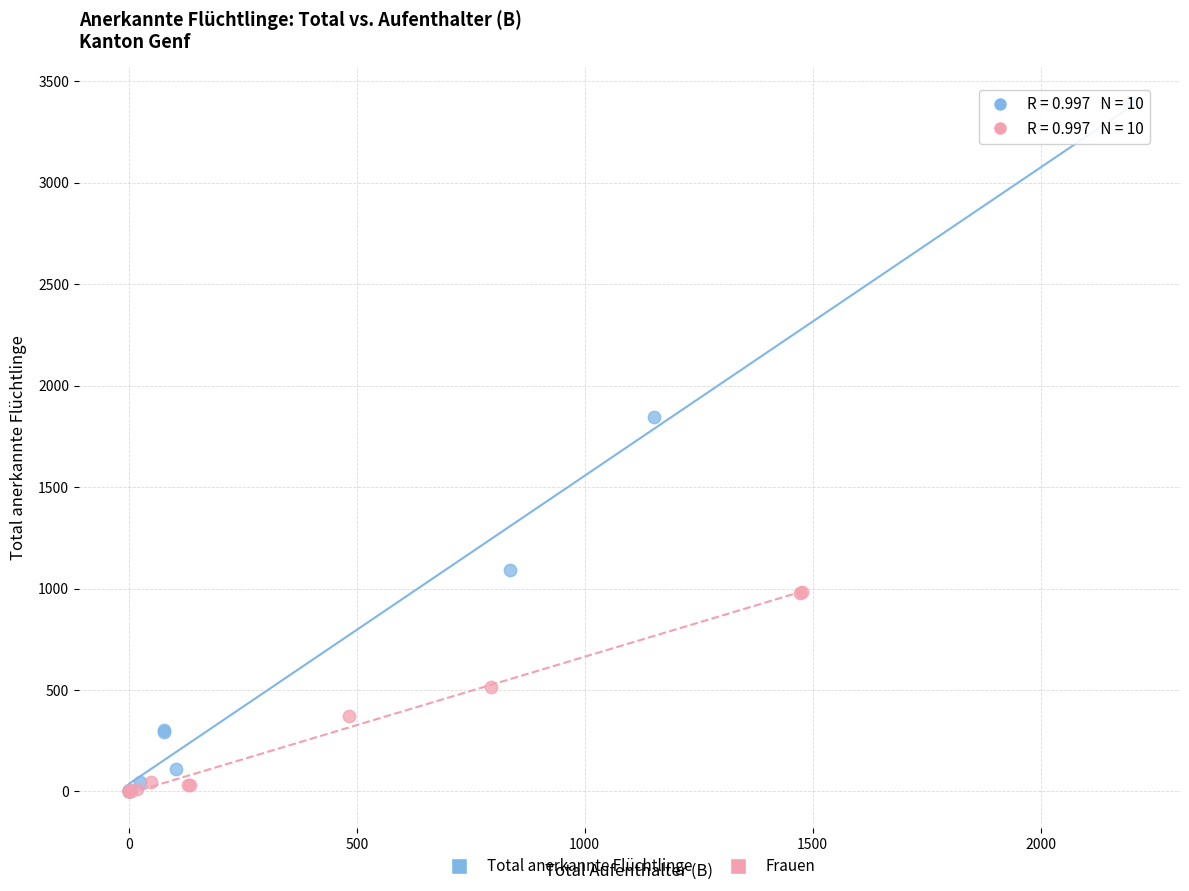

What are all the series names shown in the legend?

Total anerkannte Flüchtlinge, Frauen